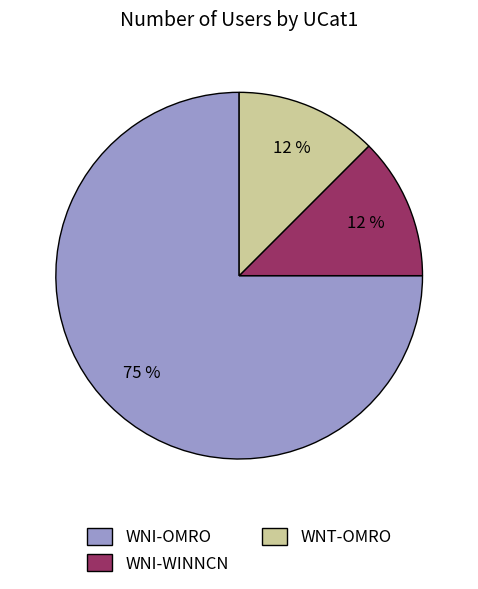

Which slice represents more than half of the pie?

WNI-OMRO